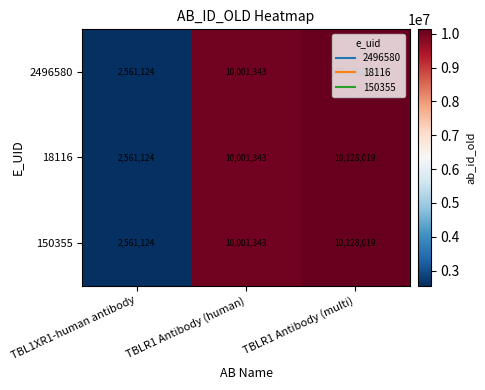

What is the average value of the 150355 series?

7563495